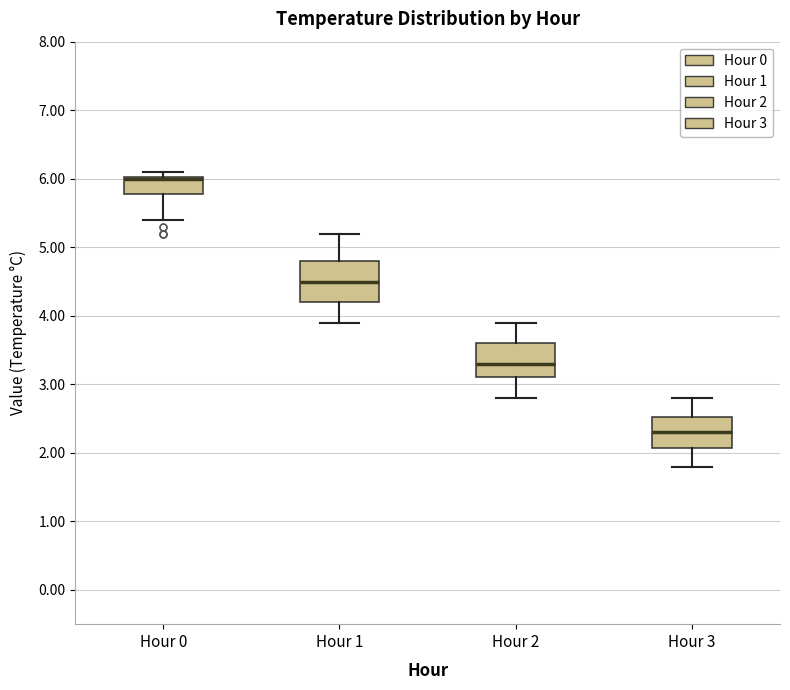

Where is the upper edge of the box for Hour 1 on the y-axis? The values are not printed on the chart, so give them approximately, as read against the axis.

4.8